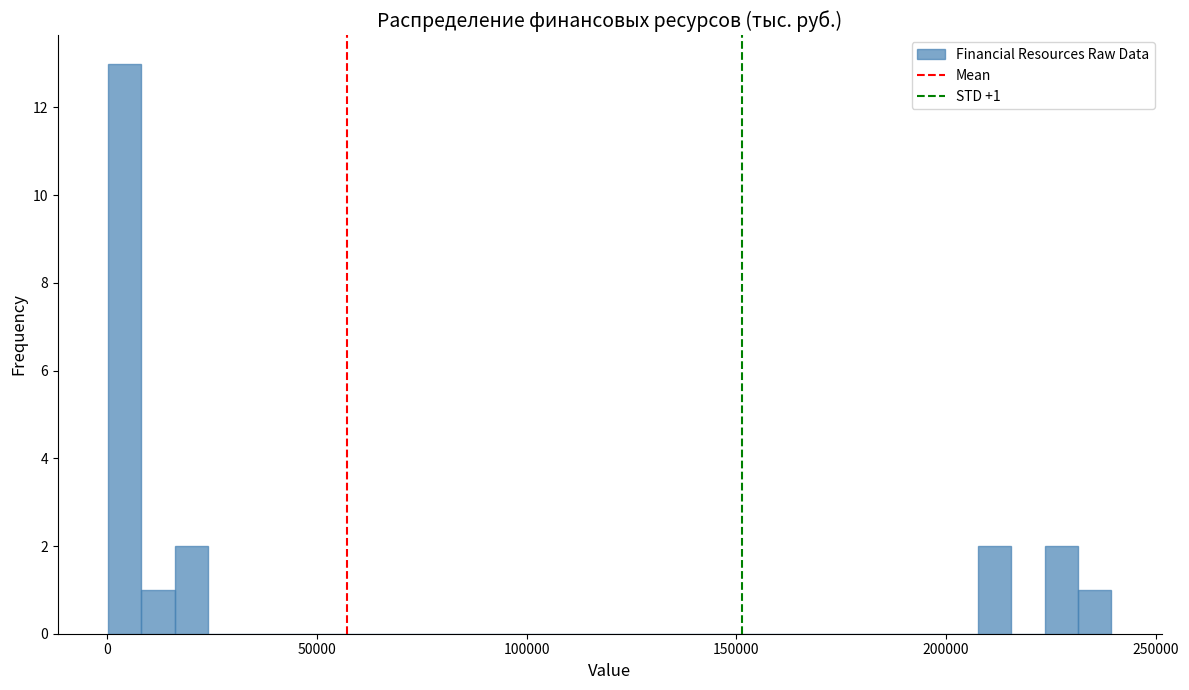

Around what value on the x-axis is the tallest bar? Give the approximate position of its centre, as read against the axis.

5000